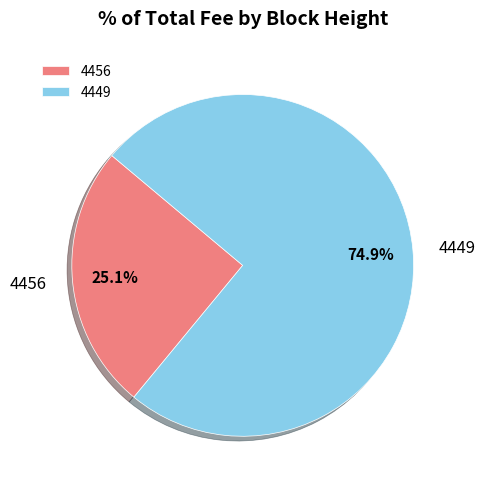

What is the largest slice in the pie chart?

4449